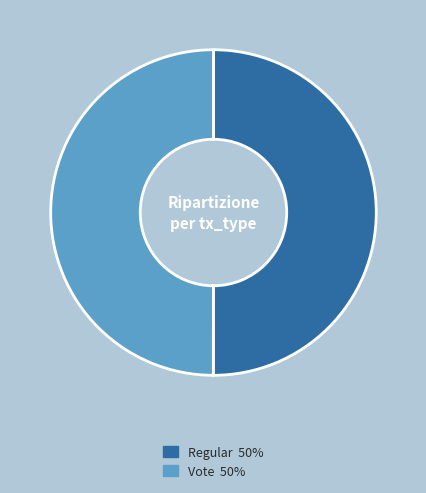

Approximately how many times larger is the value at Regular compared to Vote?

1.0